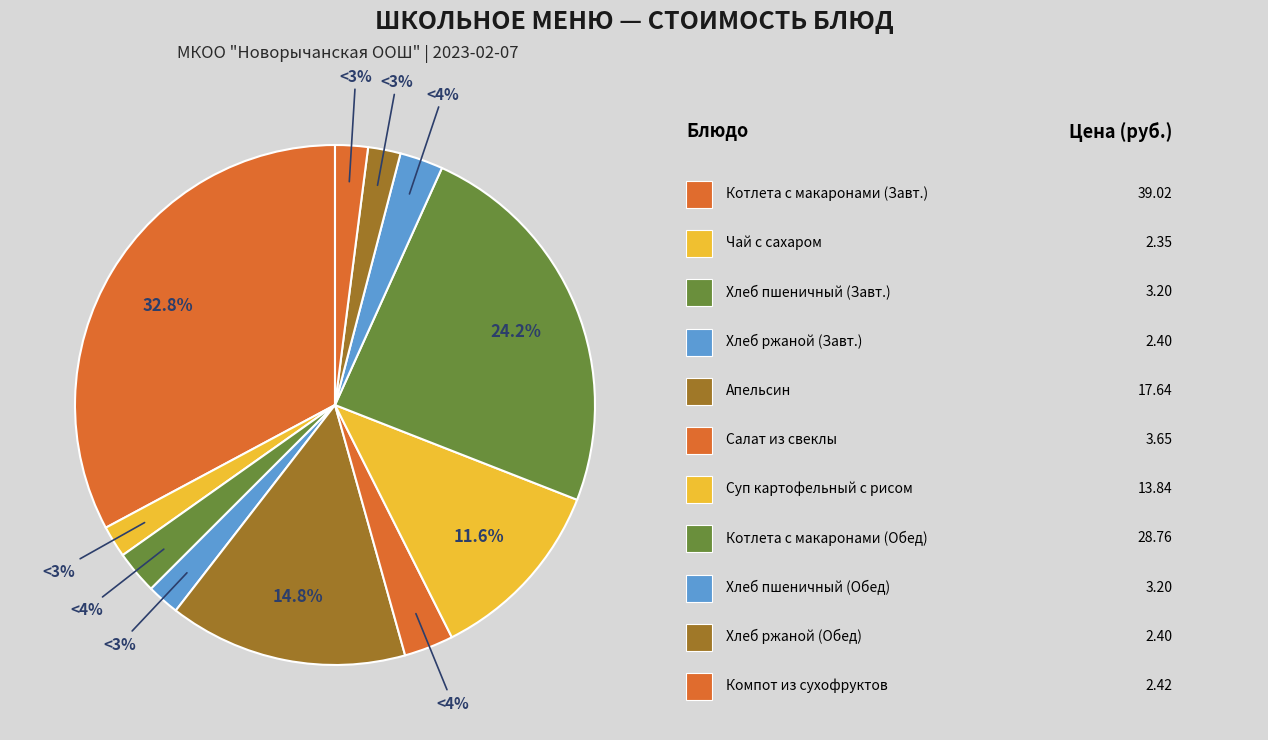

What percentage is the Суп картофельный с рисовой крупой slice, to the nearest percent?

12%